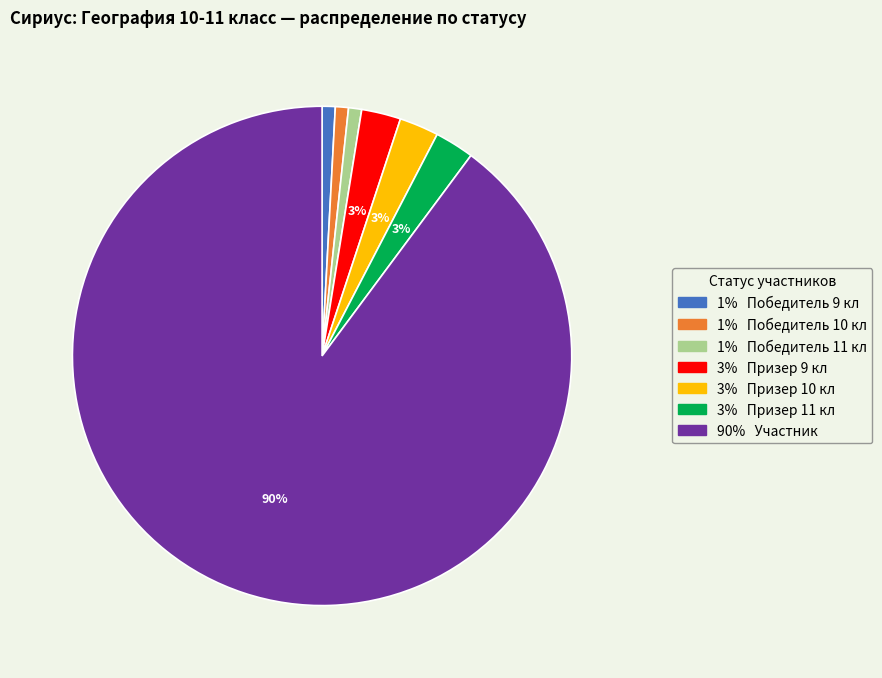

To the nearest percent, what is the average slice percentage?

14%